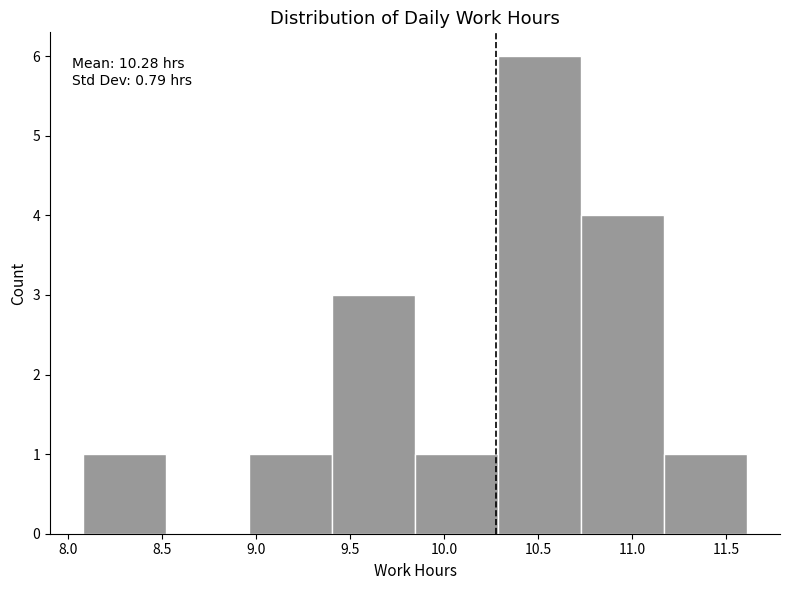

Over which range of the x-axis is the bar tallest?

10.30 to 10.75